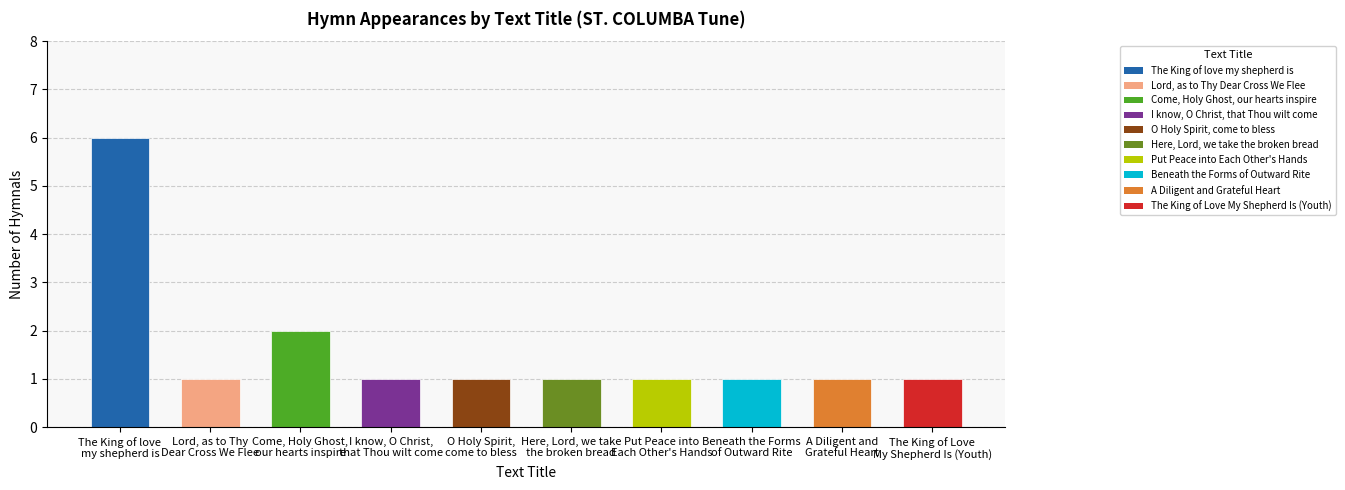

Reading left to right, list all the values displayed in this chart.

6	1	2	1	1	1	1	1	1	1